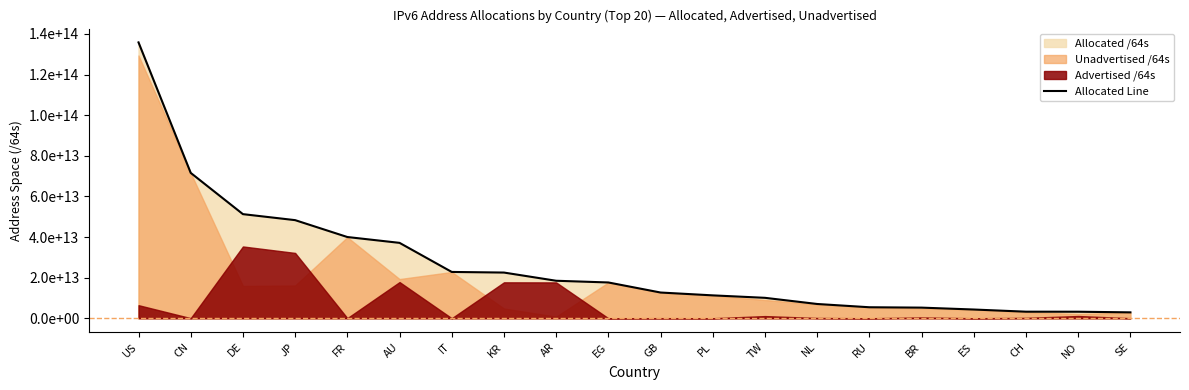

What is the ratio of the value at CN to the value at AU?

1.9